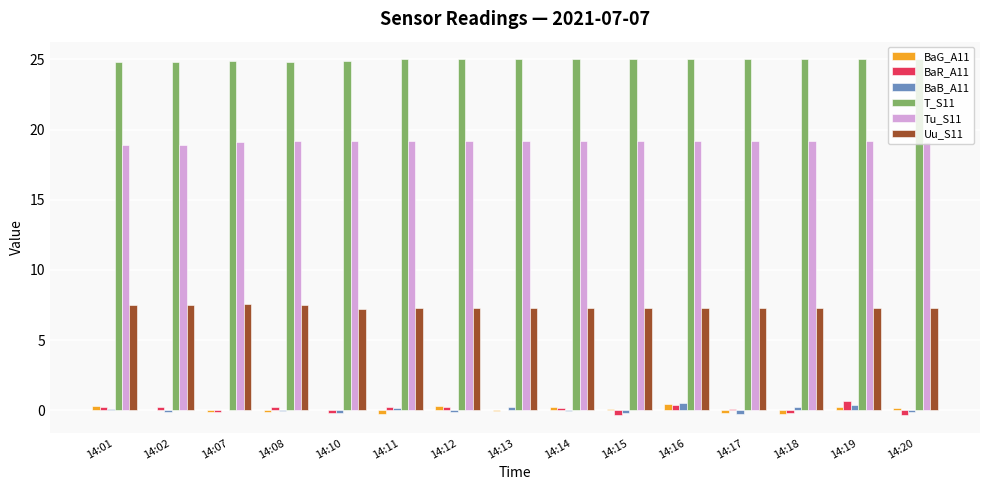

What is the sum of all Tu_S11 values?

287.2